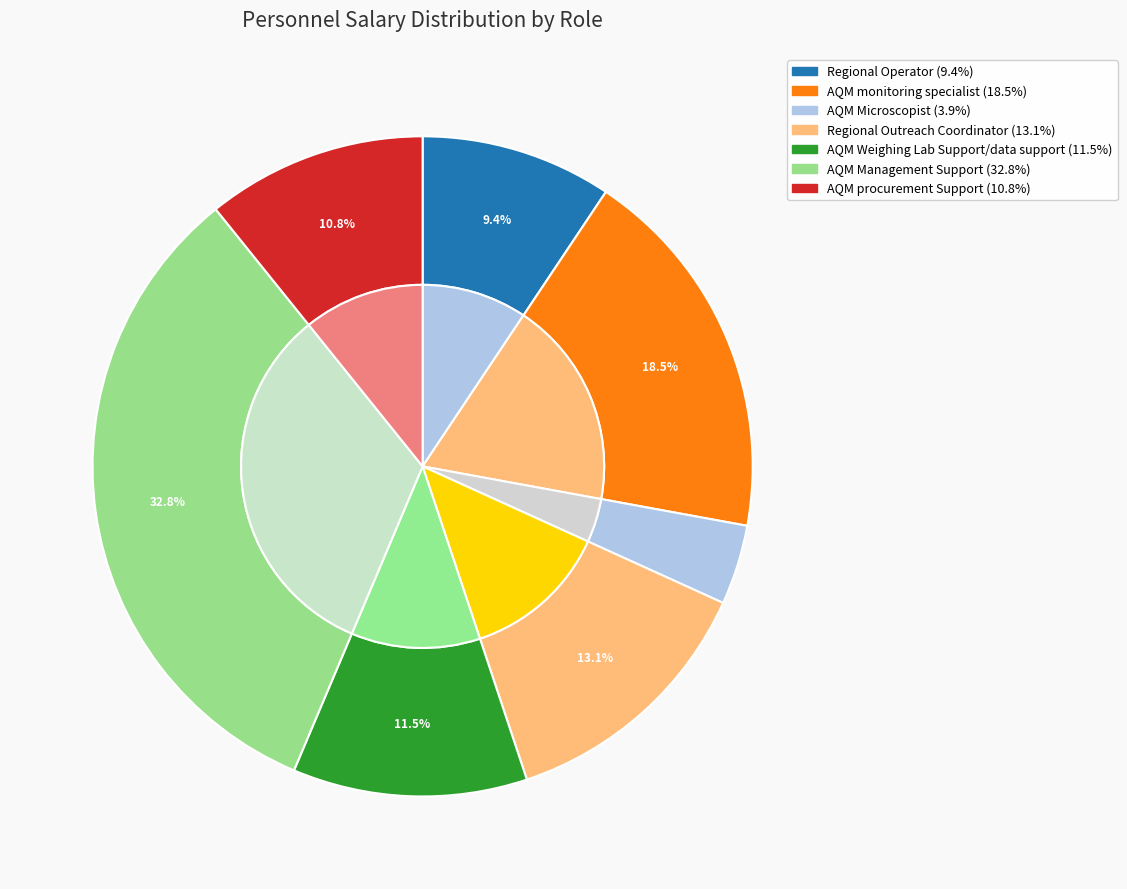

What percentage do AQM Weighing Lab Support/data support and AQM Management Support together represent?

44.3%